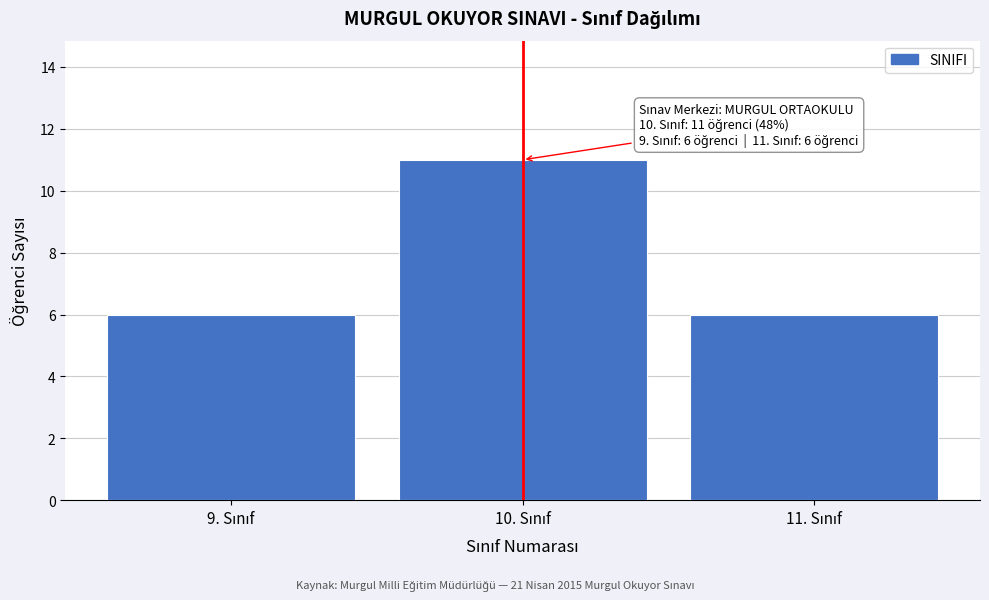

Reading left to right, what are all the values shown in this chart?

6	11	6